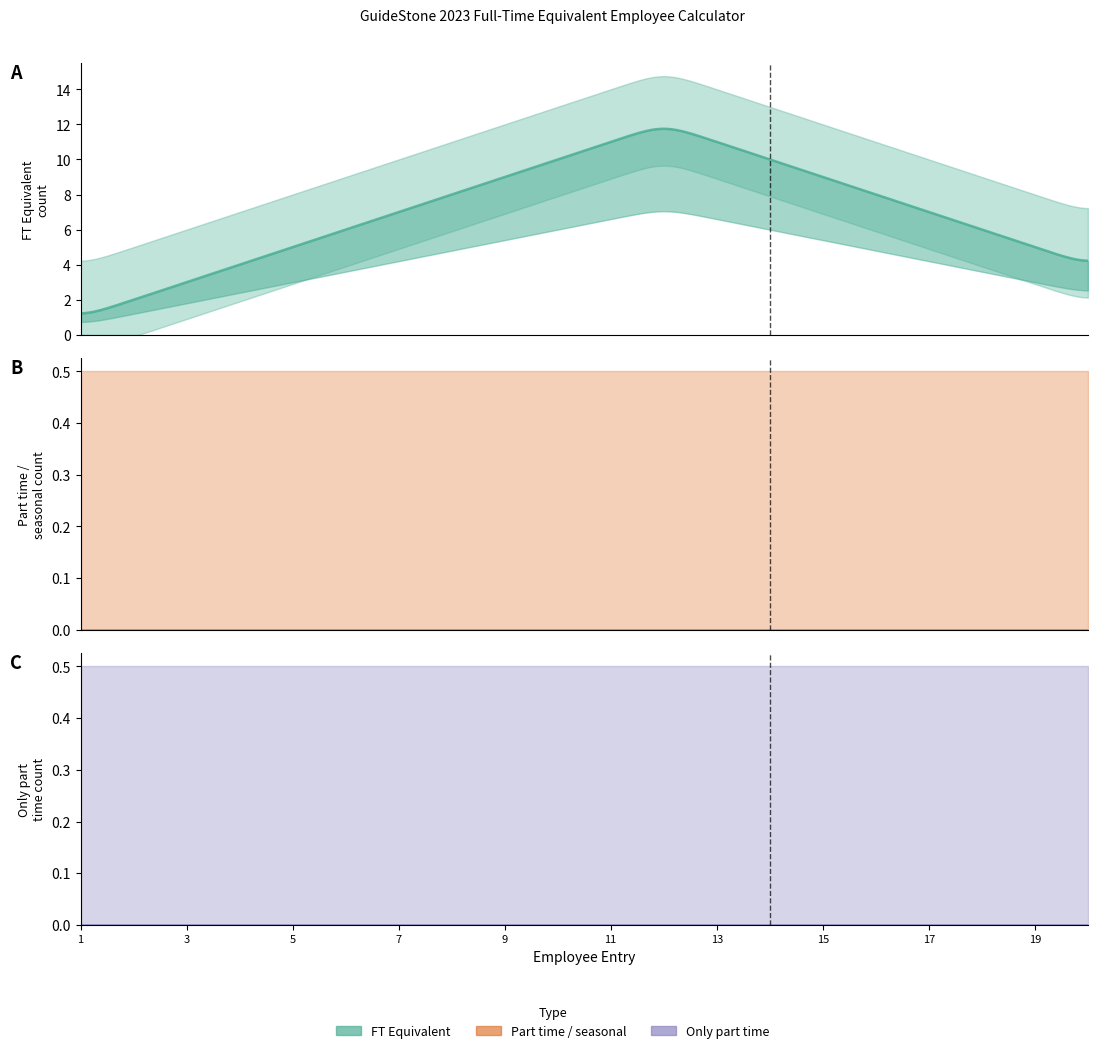

Rank the series at 19 from highest to lowest value.

FT Equivalent, only part time, part time/seasonal